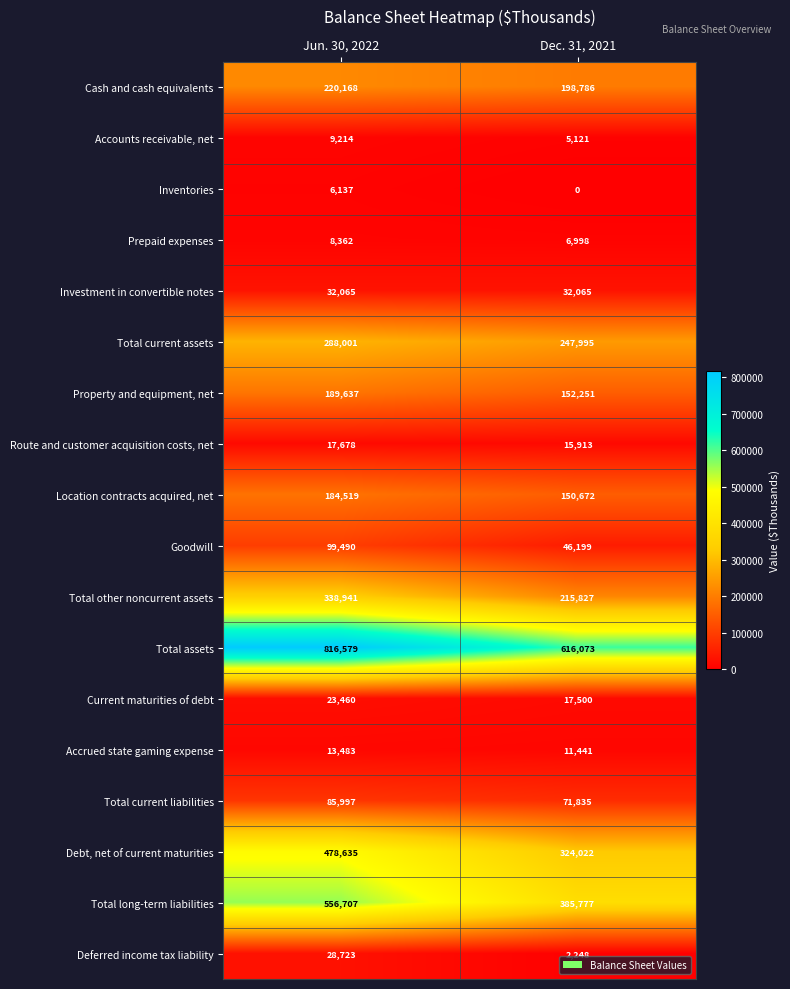

List the series in order of their peak value, highest first.

Total assets, Total long-term liabilities, Debt, net of current maturities, Total other noncurrent assets, Total current assets, Cash and cash equivalents, Property and equipment, net, Location contracts acquired, net, Goodwill, Total current liabilities, Investment in convertible notes, Deferred income tax liability, Current maturities of debt, Route and customer acquisition costs, net, Accrued state gaming expense, Accounts receivable, net, Prepaid expenses, Inventories